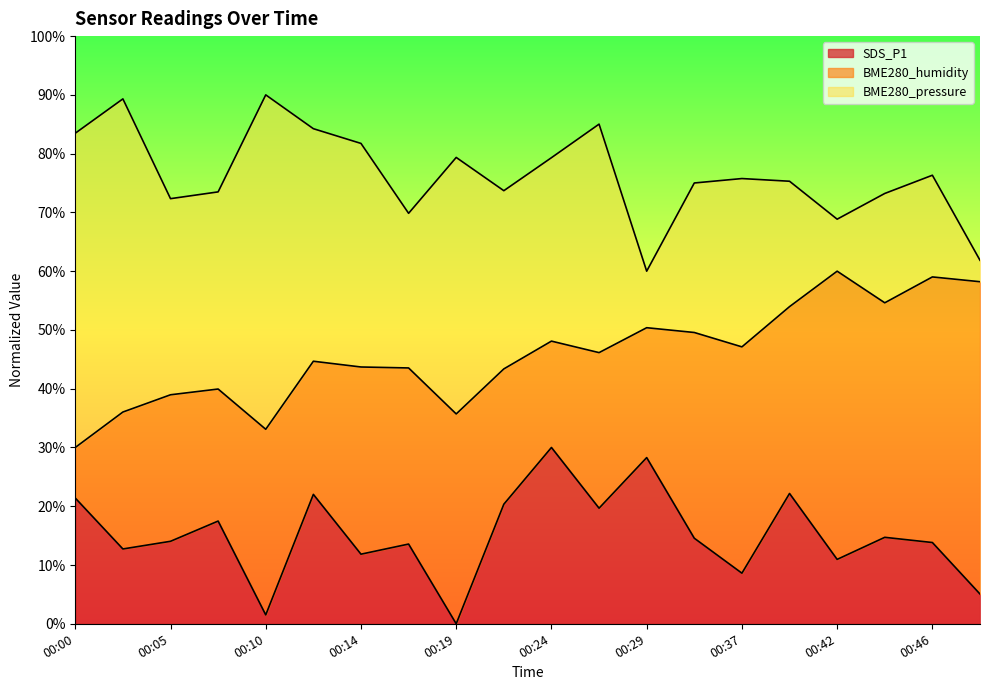

How many values in the BME280_pressure series exceed 75?

12